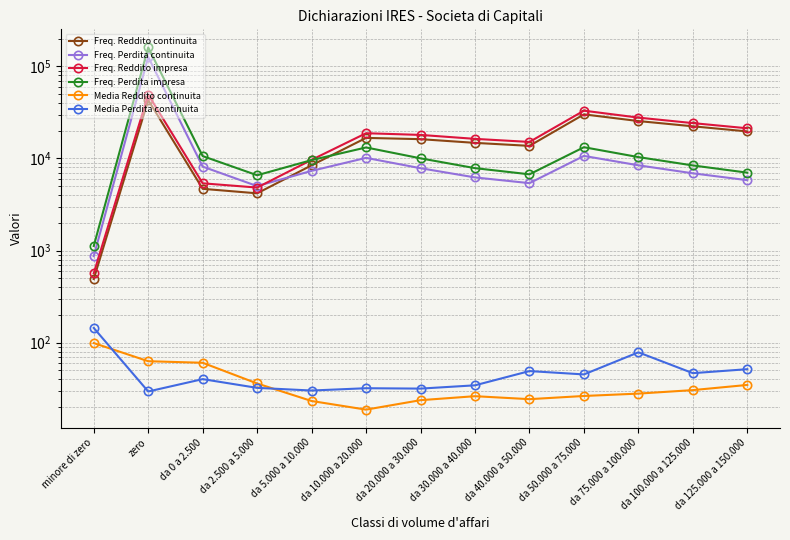

True or false: Freq. Reddito continuita has a value of 28883.1 at da 10.000 a 20.000.

False